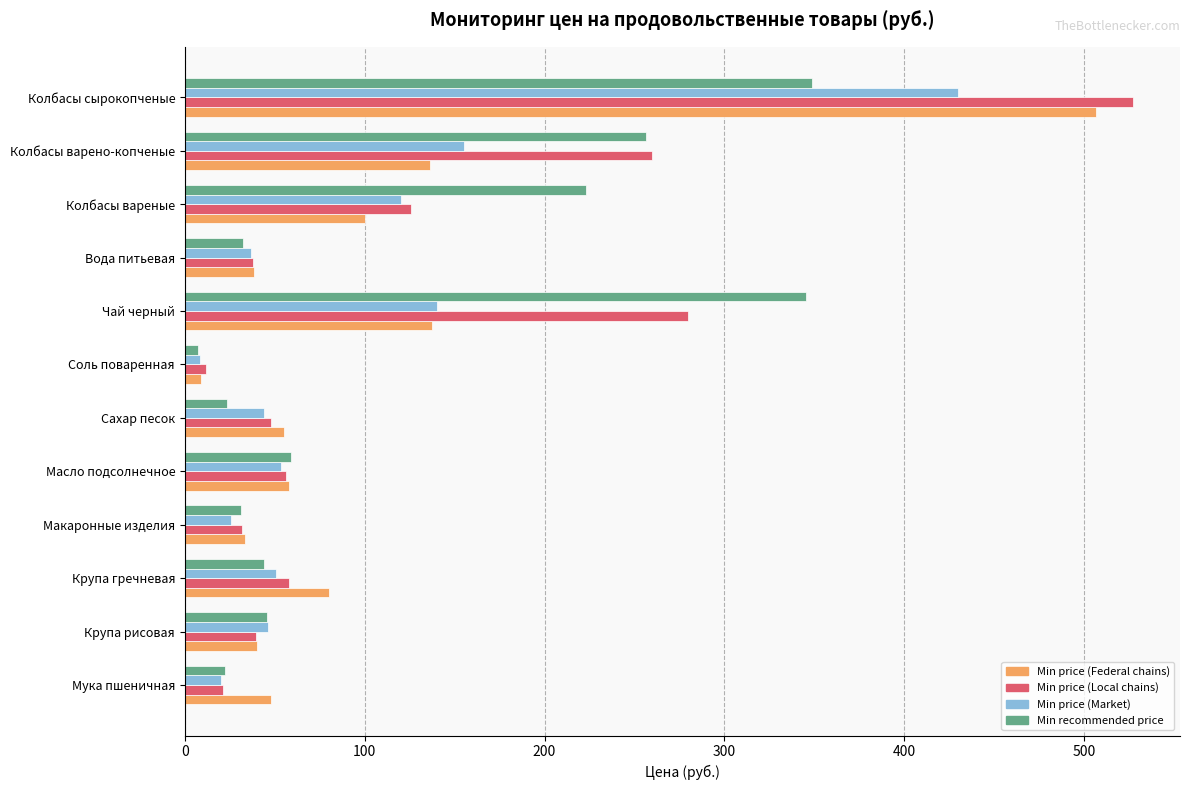

What value does the Min price (Market) series have at Масло подсолнечное?

53.3